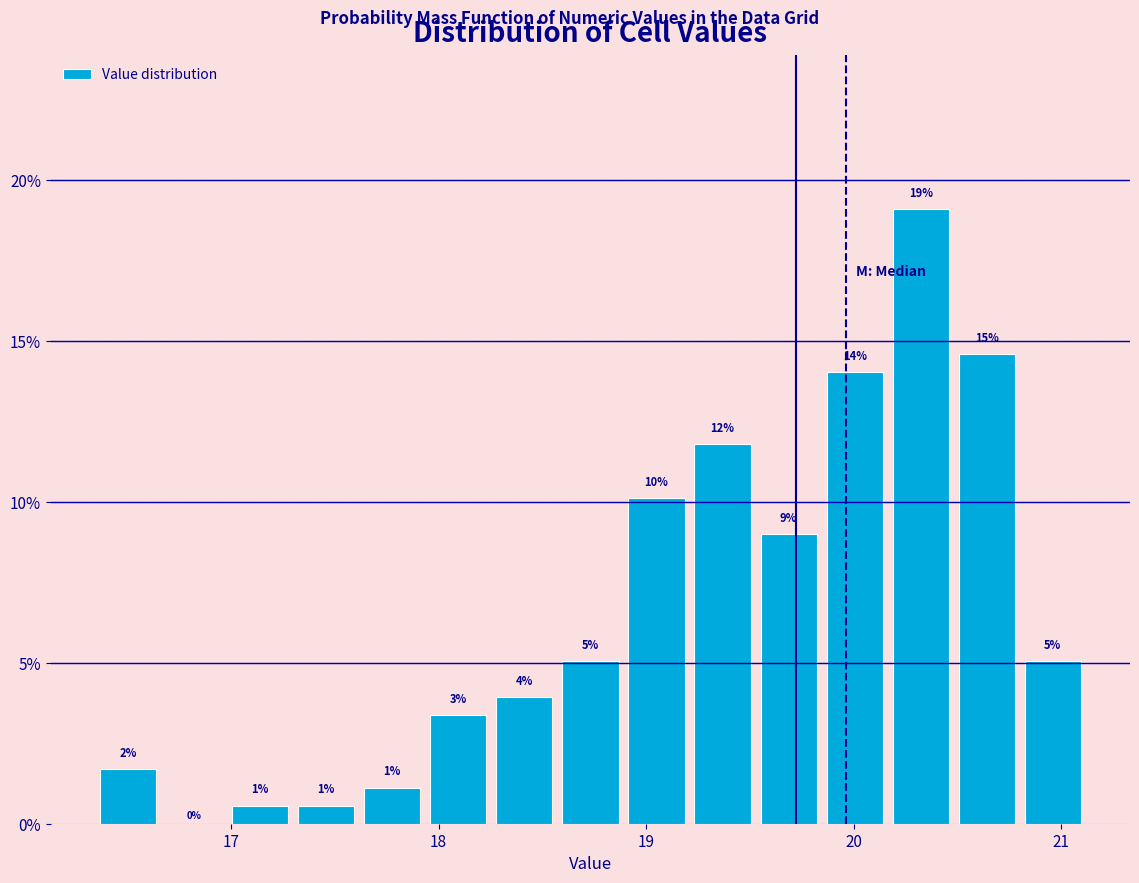

Read against the x-axis, roughly where is the centre of the tallest bar?

20.3